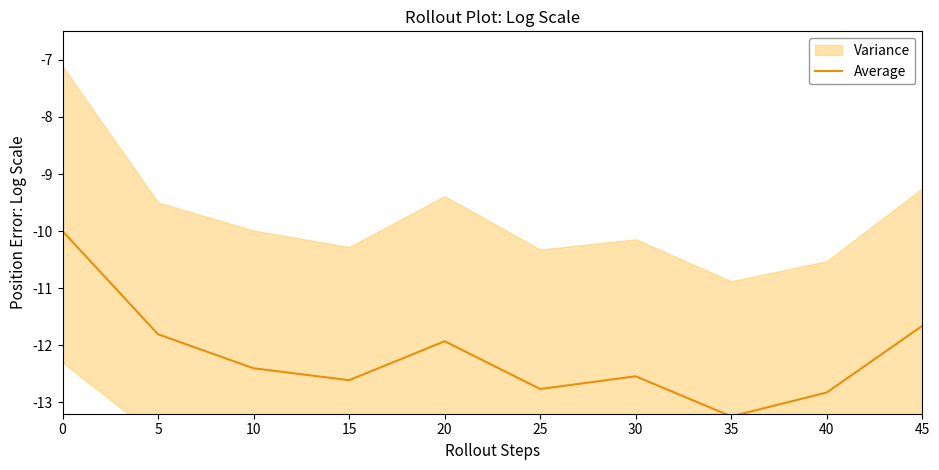

What is the difference between the values at 10 and 20?

0.5